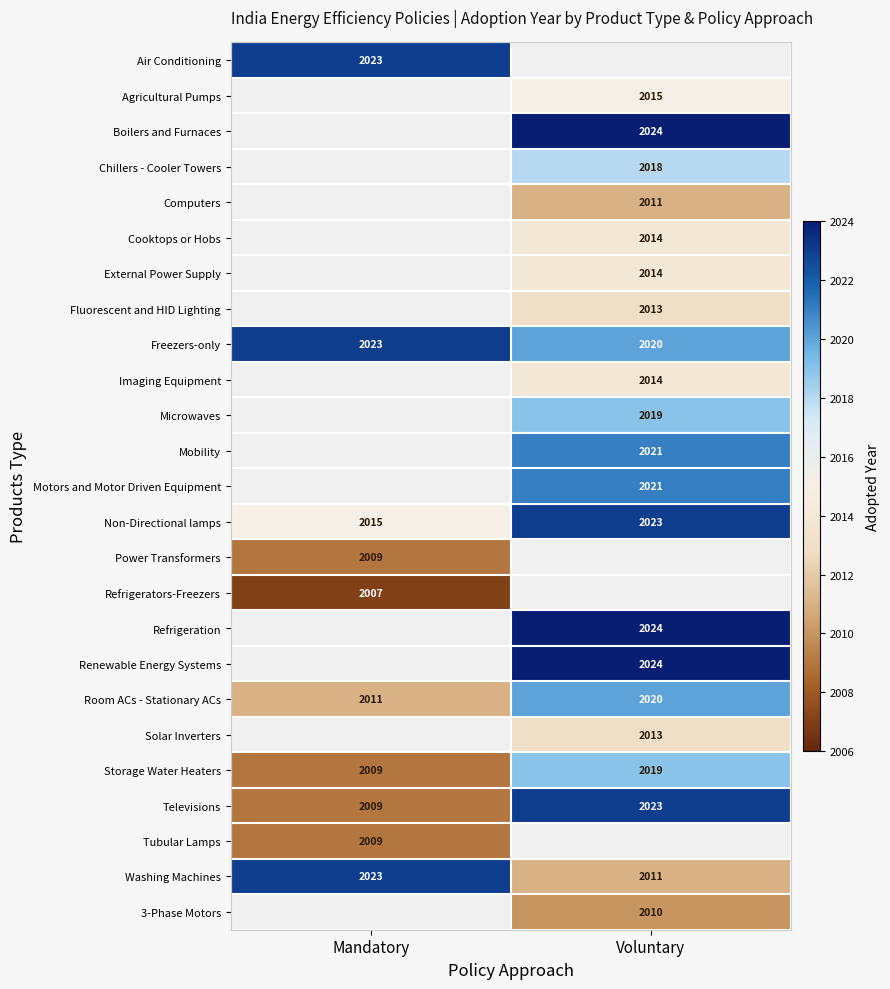

Is the value of Agricultural Pumps at Voluntary greater than the value of Freezers-only at Voluntary?

No